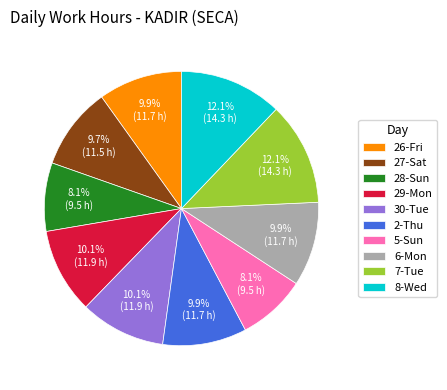

To the nearest percent, what percentage of the pie is 29-Mon?

10%